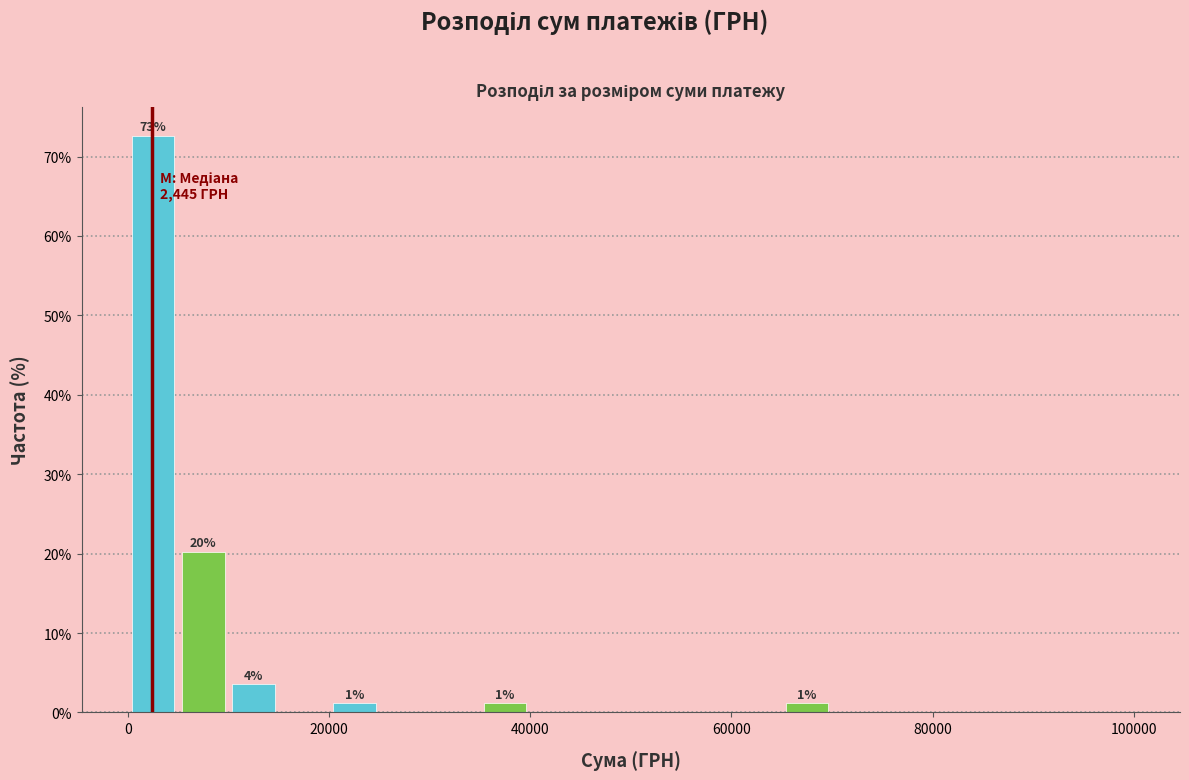

Around what value on the x-axis is the tallest bar? Give the approximate position of its centre, as read against the axis.

2000